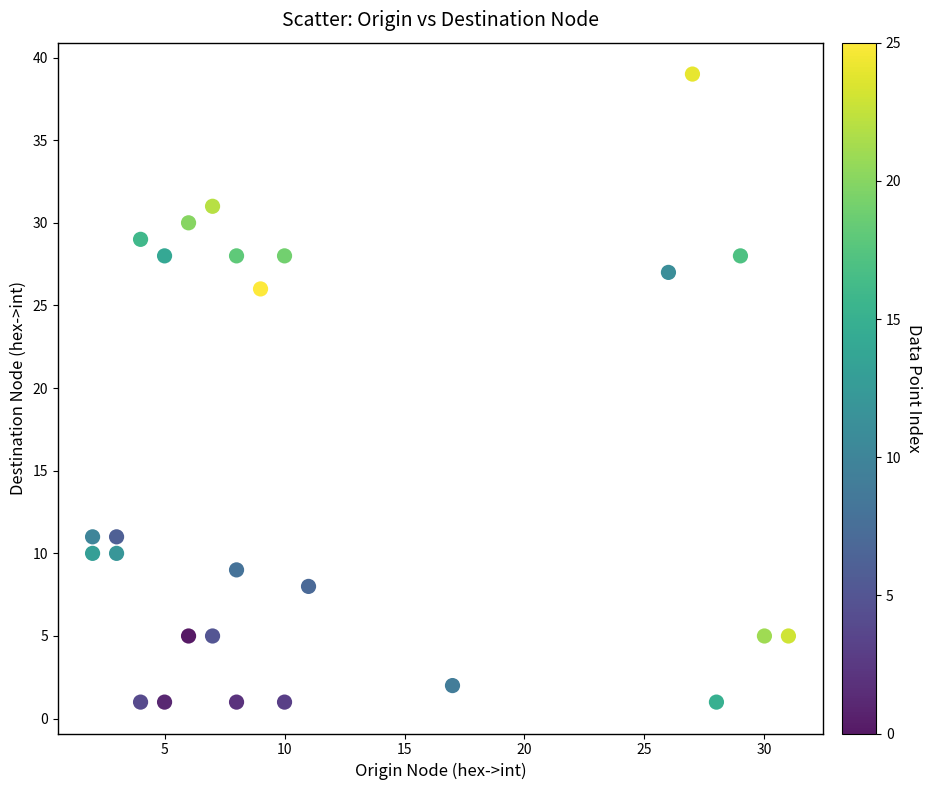

What is the range of Y values (max minus min)?

38